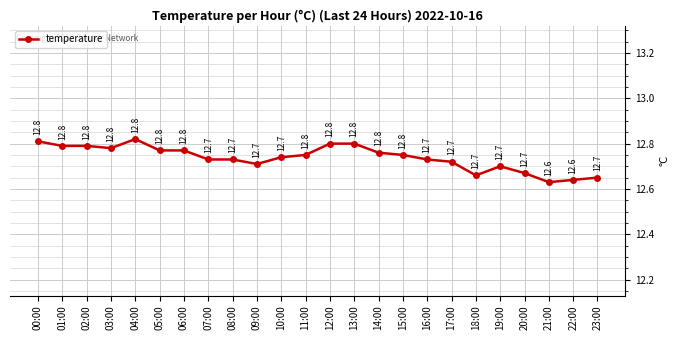

What is the maximum value shown in the chart?

12.8